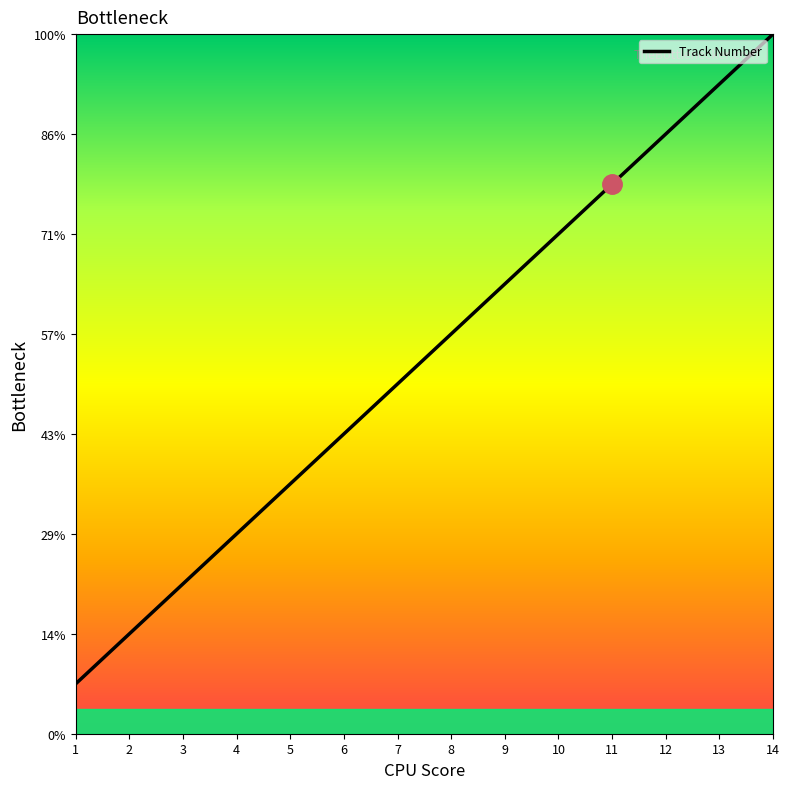

Is this an area chart (filled region under the line)?

No